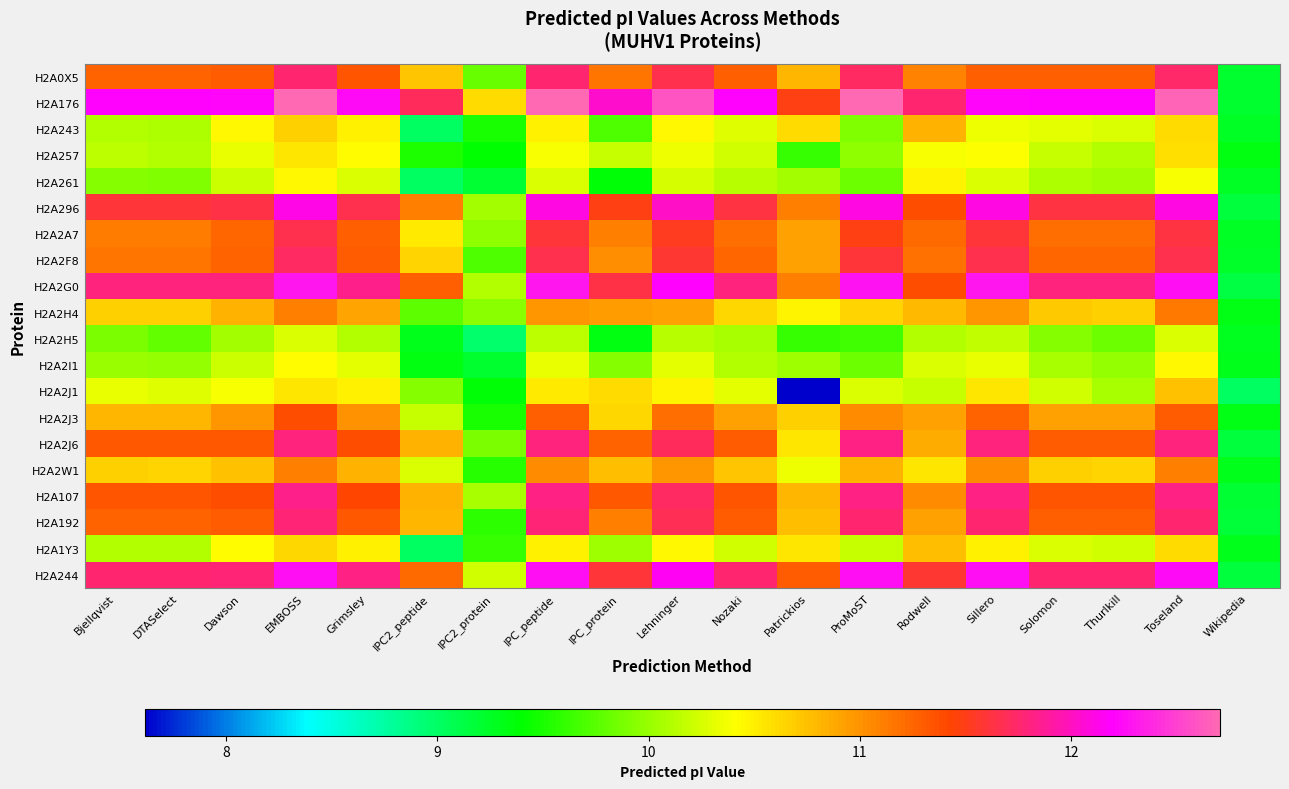

Rank the series by their maximum value, from lowest to highest.

H2A2H5, H2A2I1, H2A261, H2A257, H2A2J1, H2A1Y3, H2A243, H2A2W1, H2A2H4, H2A2J3, H2A2A7, H2A2F8, H2A0X5, H2A192, H2A2J6, H2A107, H2A296, H2A244, H2A2G0, H2A176